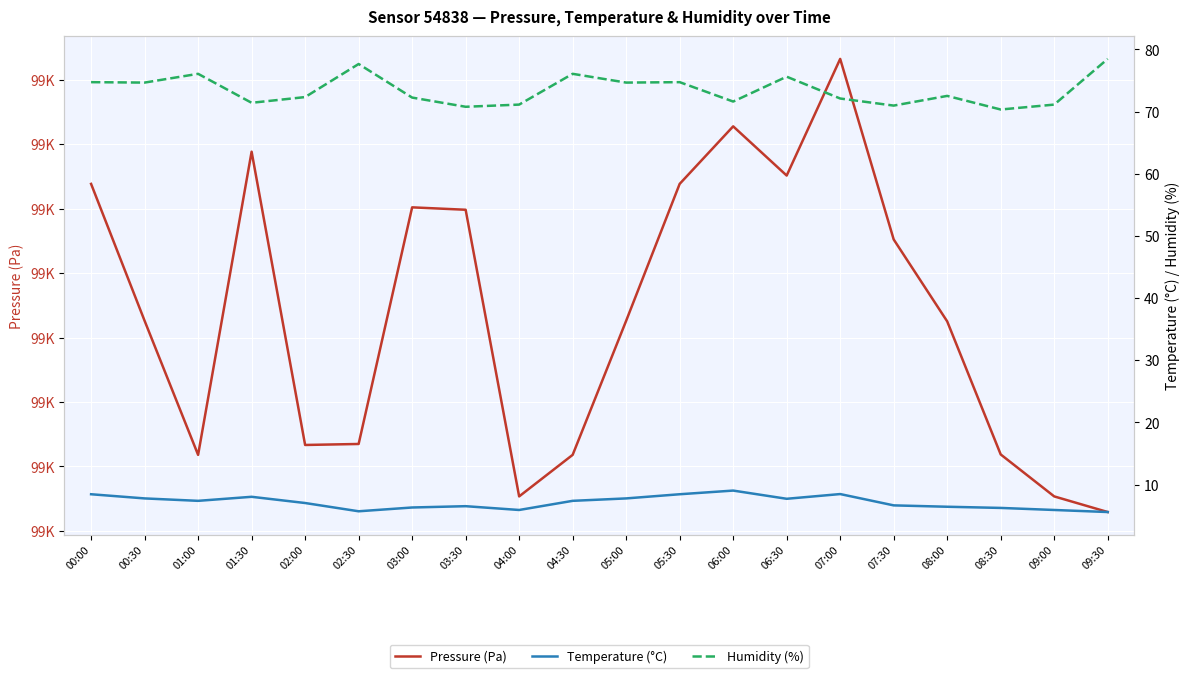

What is the lowest value of the Pressure (Pa) series?

99425.8